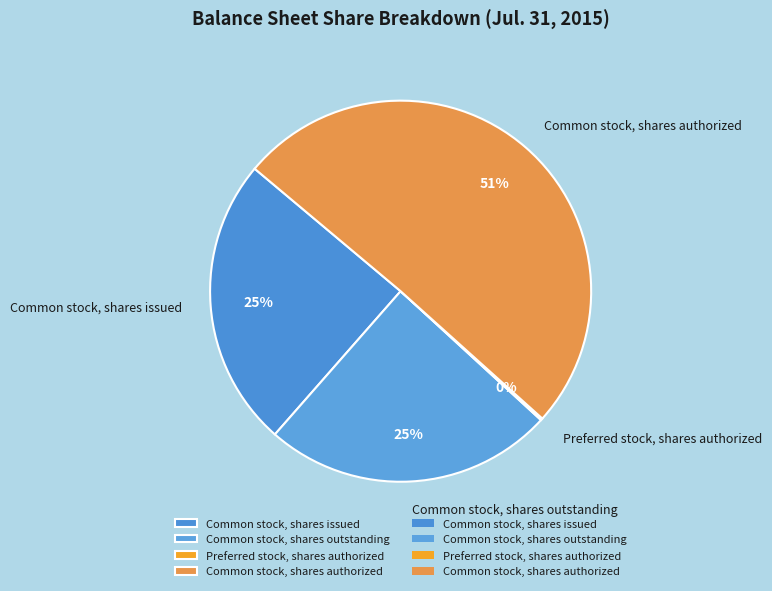

What is the ratio of the value at Common stock, shares outstanding to the value at Common stock, shares issued?

1.0